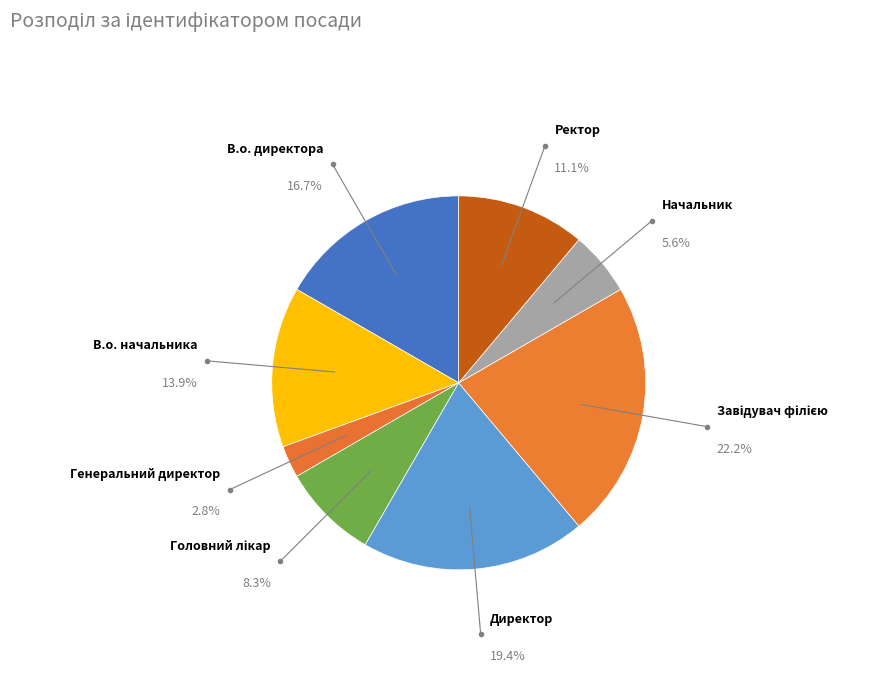

What is the smallest slice in the pie chart?

Генеральний директор